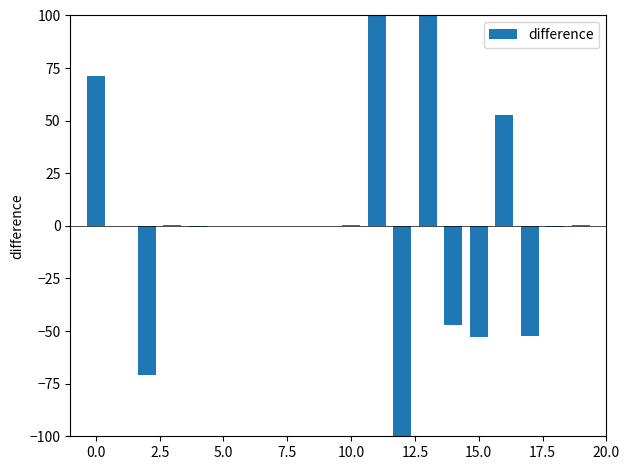

What is the maximum value shown in the chart?

100.0